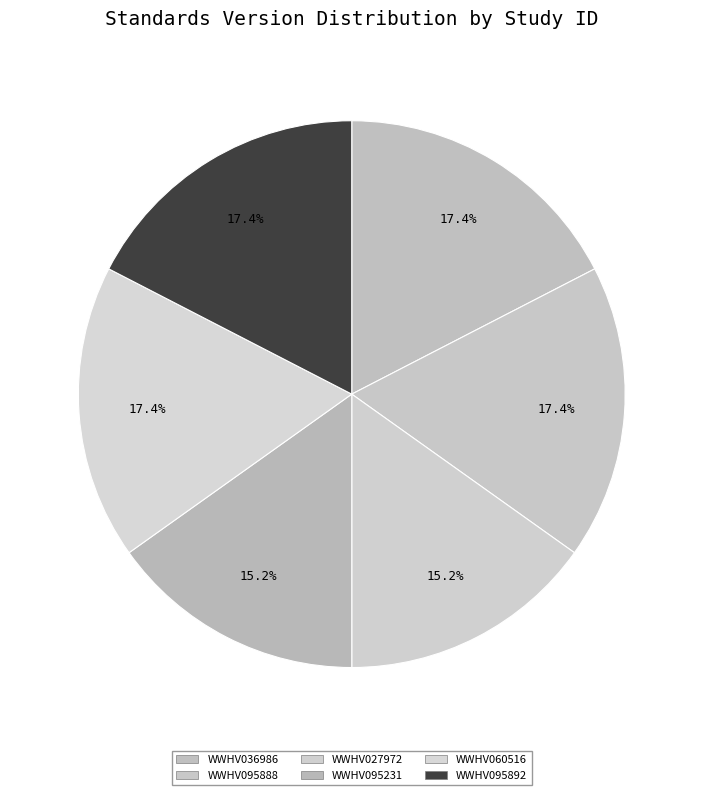

Does WWHV095888 account for over 50% of the chart?

No